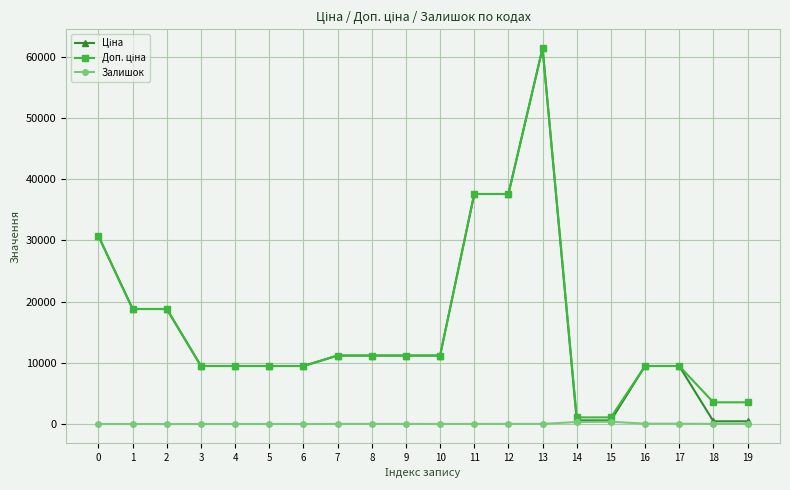

How many lines are shown in the chart?

3